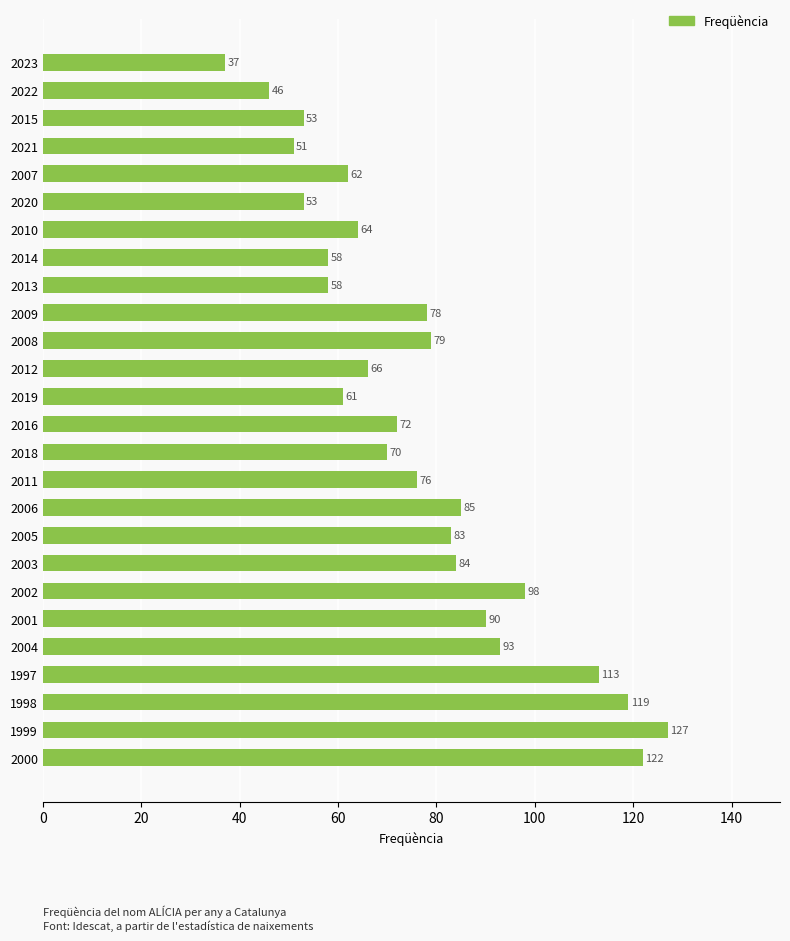

Reading bottom to top, what are all the values shown in this chart?

122	127	119	113	93	90	98	84	83	85	76	70	72	61	66	79	78	58	58	64	53	62	51	53	46	37